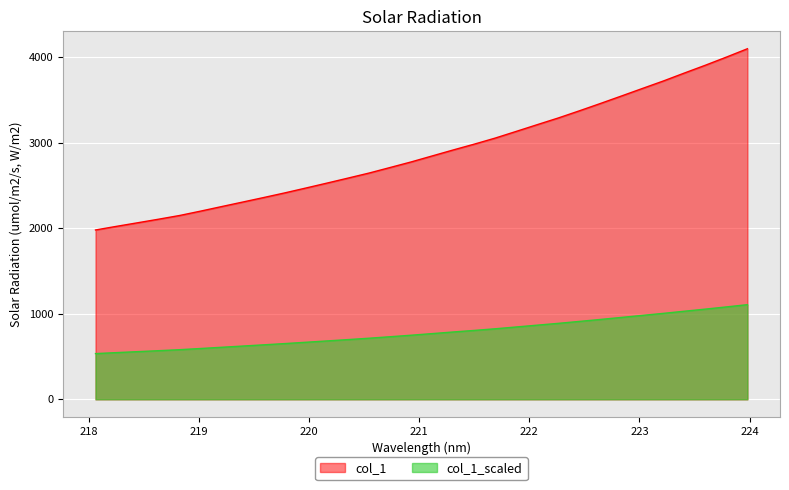

What is the average value?

2891.2